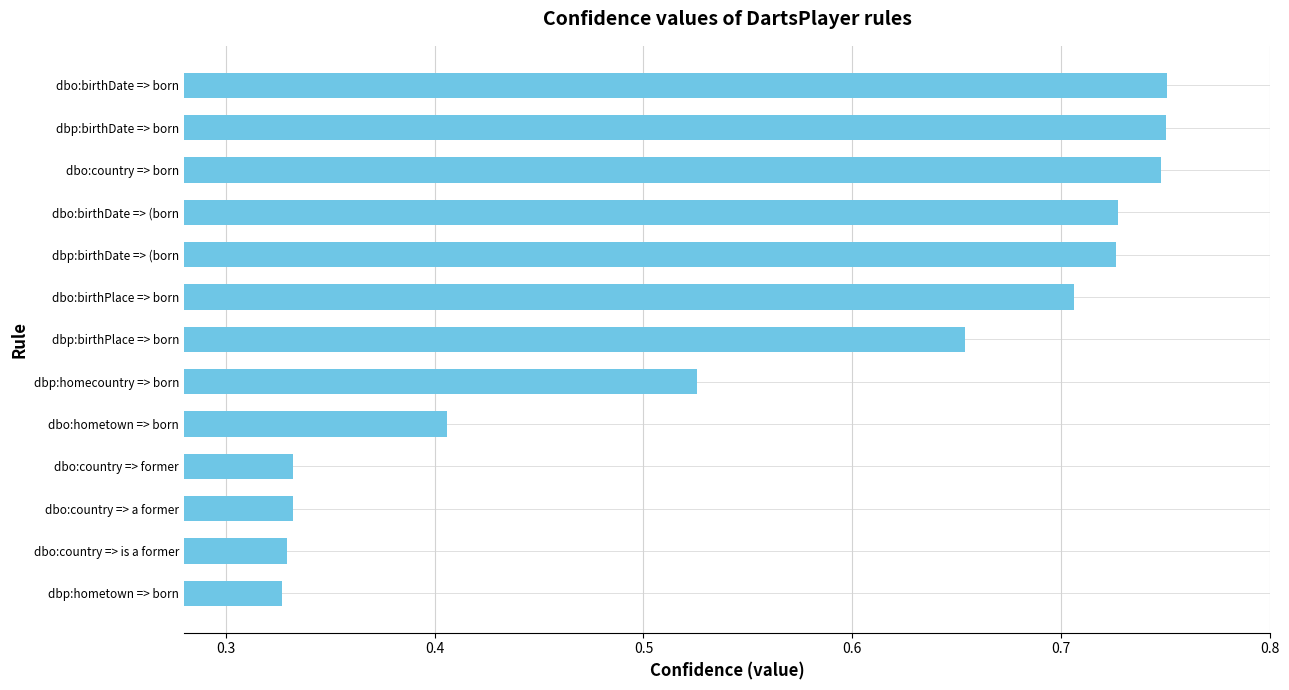

What is the change in value from dbp:homecountry => born to dbp:birthDate => (born?

+0.2